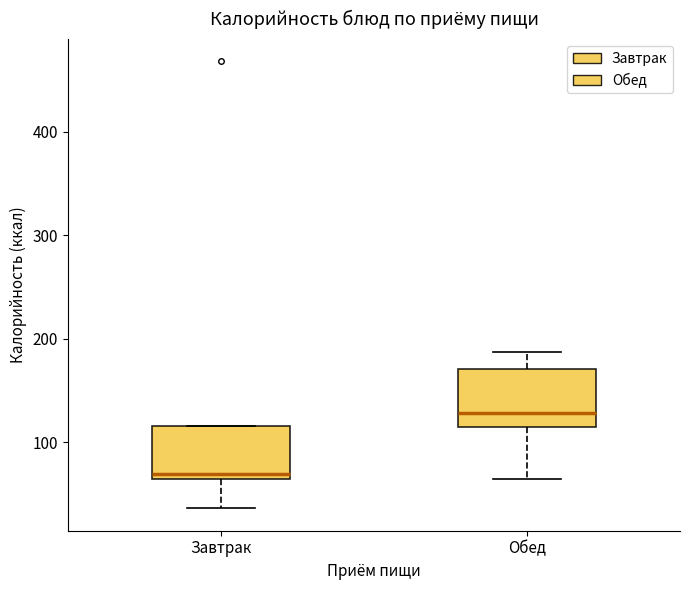

Where is the upper edge of the box for Обед on the y-axis? The values are not printed on the chart, so give them approximately, as read against the axis.

170